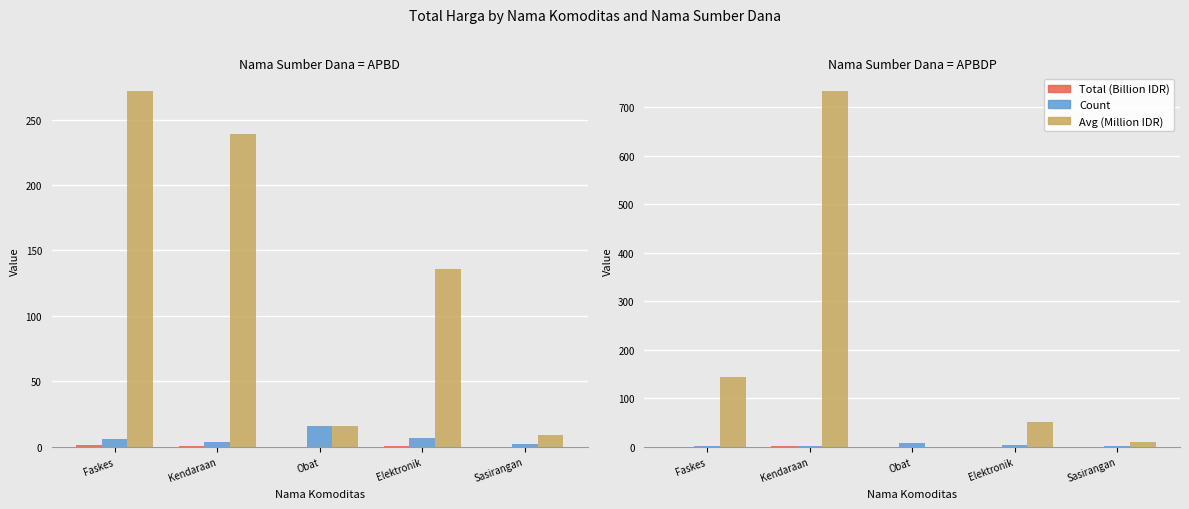

At which category is the sum across all series the highest?

Kendaraan